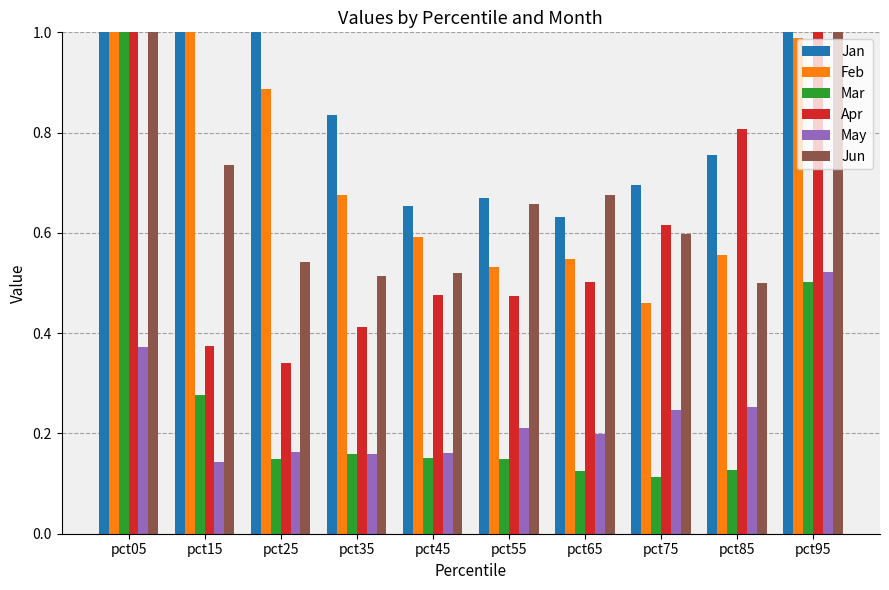

Where is Jun nearest to the value 1?

pct95